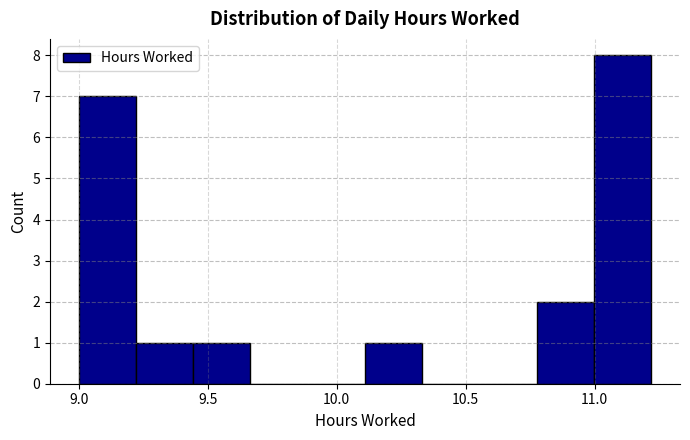

Reading left to right, list every bar in this chart as the range it spans on the x-axis followed by its height. Neither the bar edges nor the heights are printed on the chart, so give them approximately, as read against the axes.

9.00 to 9.20: 7
9.20 to 9.45: 1
9.45 to 9.65: 1
9.65 to 9.90: 0
9.90 to 10.10: 0
10.10 to 10.35: 1
10.35 to 10.55: 0
10.55 to 10.80: 0
10.80 to 11.00: 2
11.00 to 11.20: 8